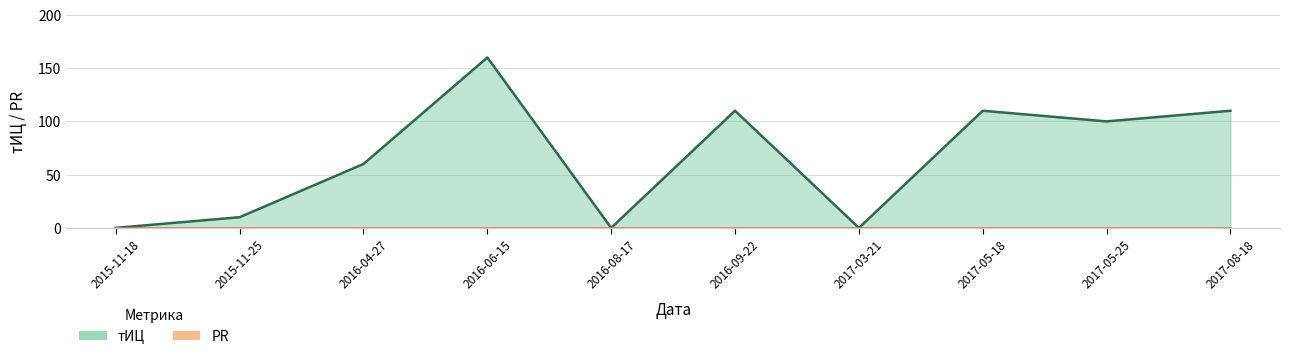

Reading right to left, extract all data points from this chart.

2017-08-18=110	2017-05-25=100	2017-05-18=110	2017-03-21=0	2016-09-22=110	2016-08-17=0	2016-06-15=160	2016-04-27=60	2015-11-25=10	2015-11-18=0